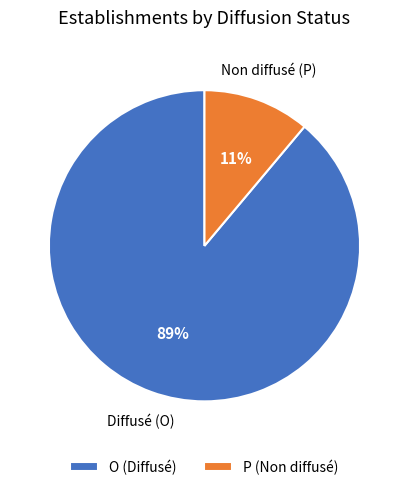

Is the sum of O (Diffusé) and P (Non diffusé) greater than half?

Yes